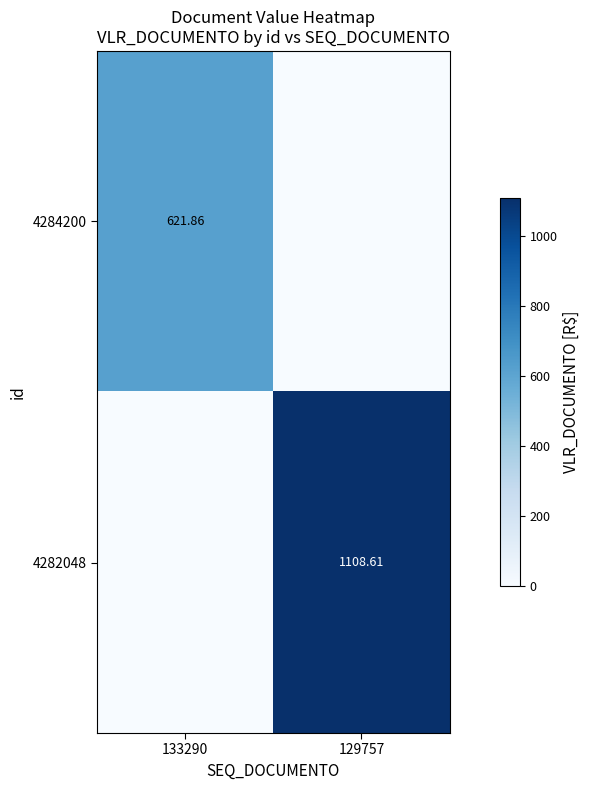

Is the value of 4284200 at 133290 greater than the value of 4282048 at 129757?

No